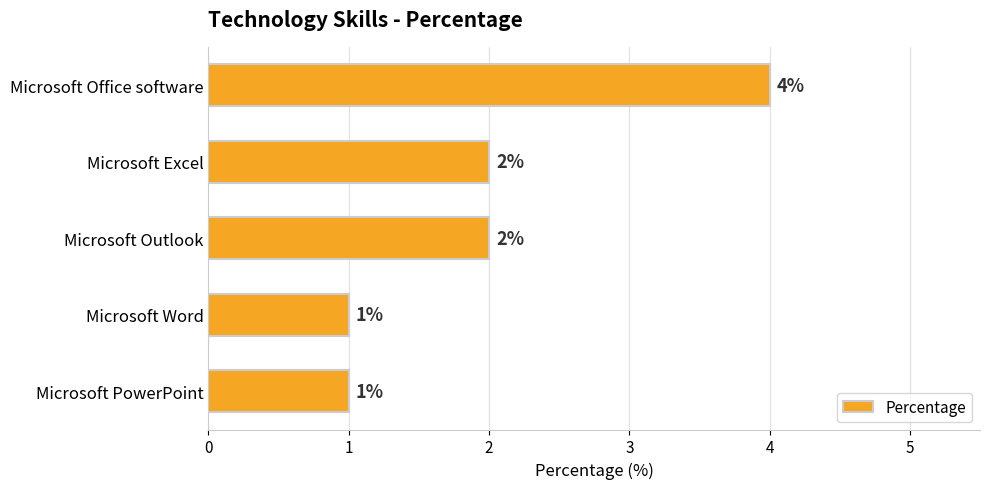

Which has a higher value, Microsoft Word or Microsoft Office software?

Microsoft Office software